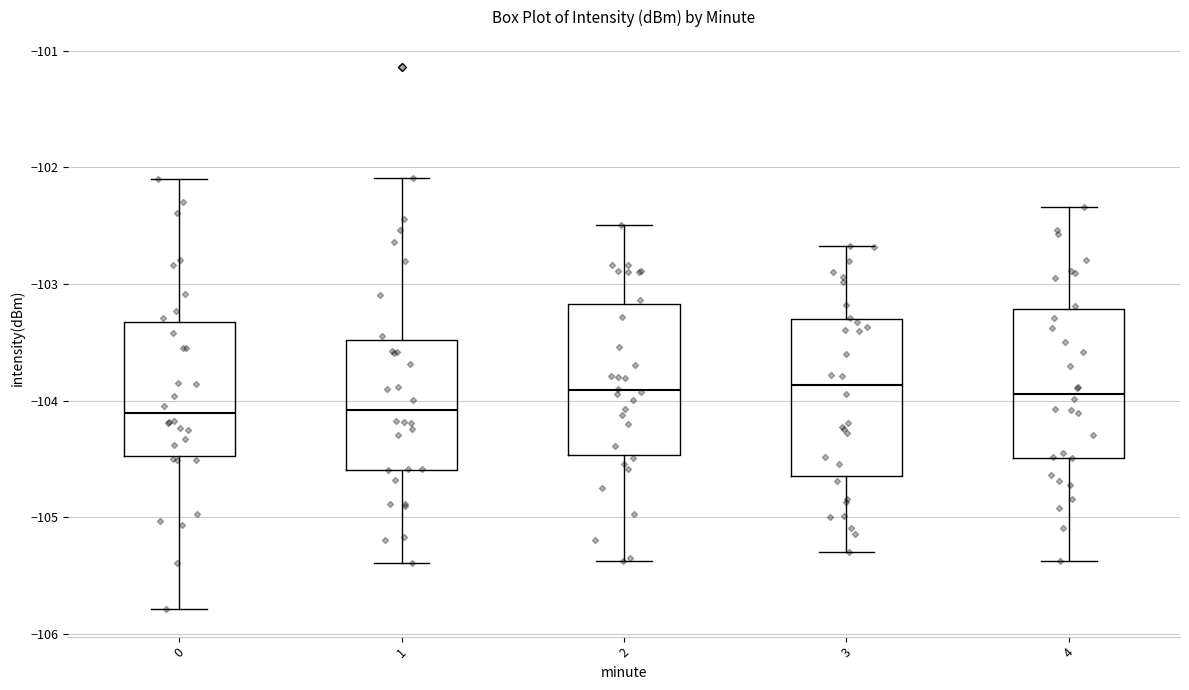

Reading left to right, transcribe this box plot: for each box, give where its median line is, the range the box spans, and where its two whiskers end, as read against the y-axis. The values are not printed on the chart, so give them approximately, as read against the axis.

0: median -104.1, box -104.5 to -103.3, whiskers -105.8 to -102.1
1: median -104.1, box -104.6 to -103.5, whiskers -105.4 to -102.1
2: median -103.9, box -104.5 to -103.2, whiskers -105.4 to -102.5
3: median -103.9, box -104.6 to -103.3, whiskers -105.3 to -102.7
4: median -103.9, box -104.5 to -103.2, whiskers -105.4 to -102.3